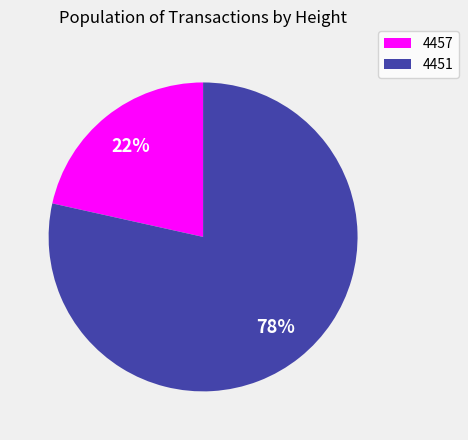

To the nearest percent, what is the combined percentage of 4457 and 4451?

100%